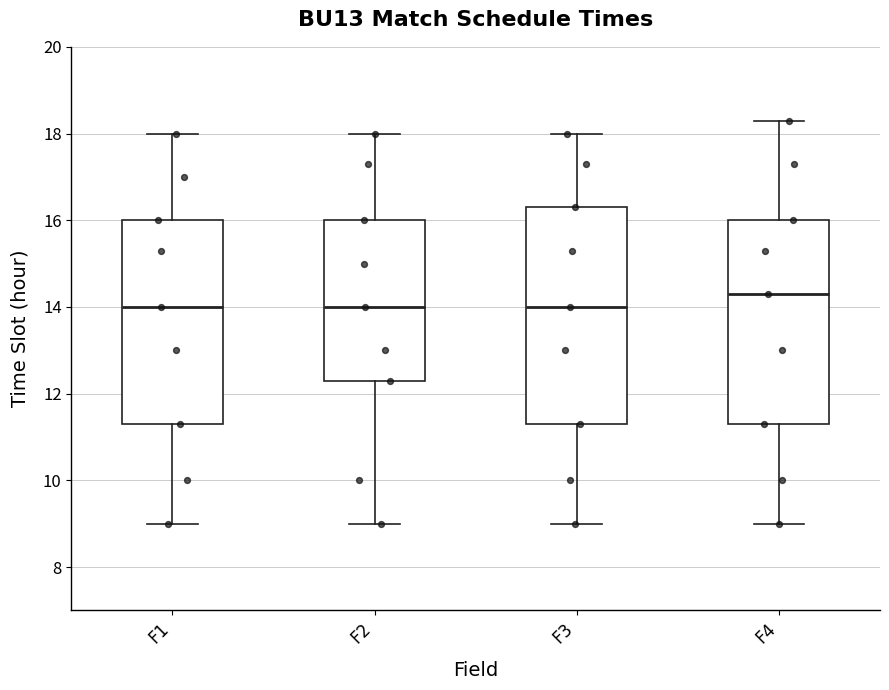

Reading left to right, transcribe this box plot: for each box, give where its median line is, the range the box spans, and where its two whiskers end, as read against the y-axis. The values are not printed on the chart, so give them approximately, as read against the axis.

F1: median 14.0, box 11.4 to 16.0, whiskers 9.0 to 18.0
F2: median 14.0, box 12.4 to 16.0, whiskers 9.0 to 18.0
F3: median 14.0, box 11.4 to 16.4, whiskers 9.0 to 18.0
F4: median 14.4, box 11.4 to 16.0, whiskers 9.0 to 18.4